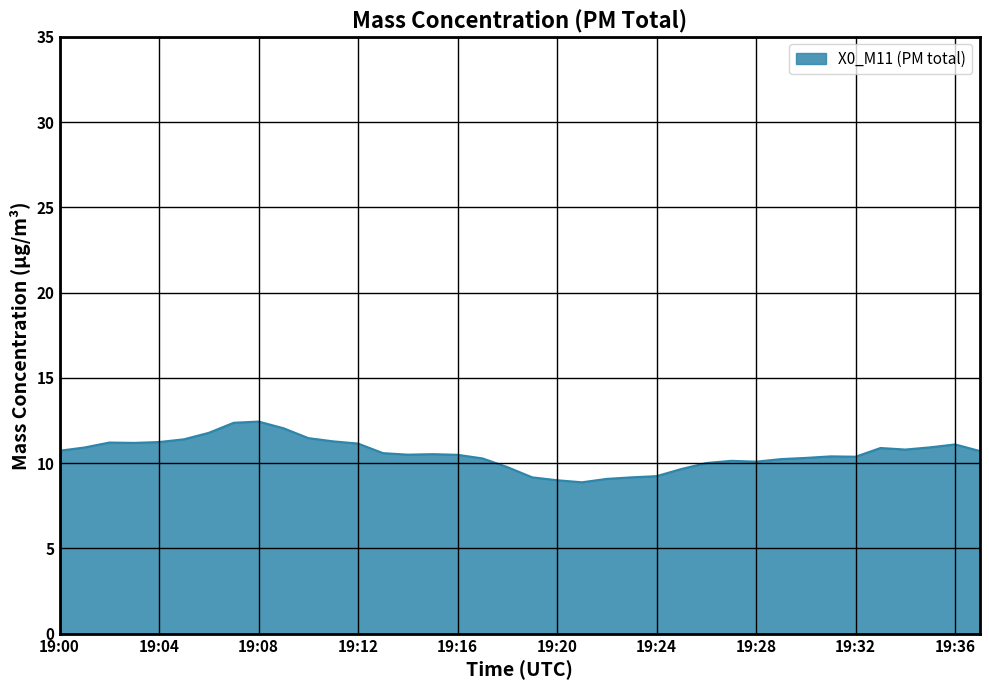

What is the difference between the second highest and second lowest values?

3.4